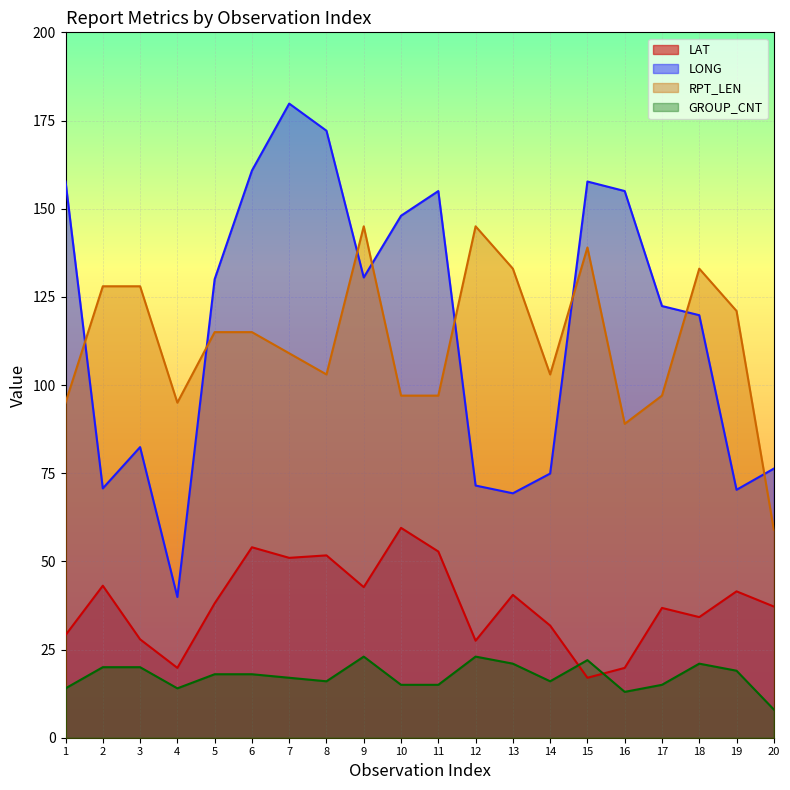

Which has a higher value, 16 or 15?

16